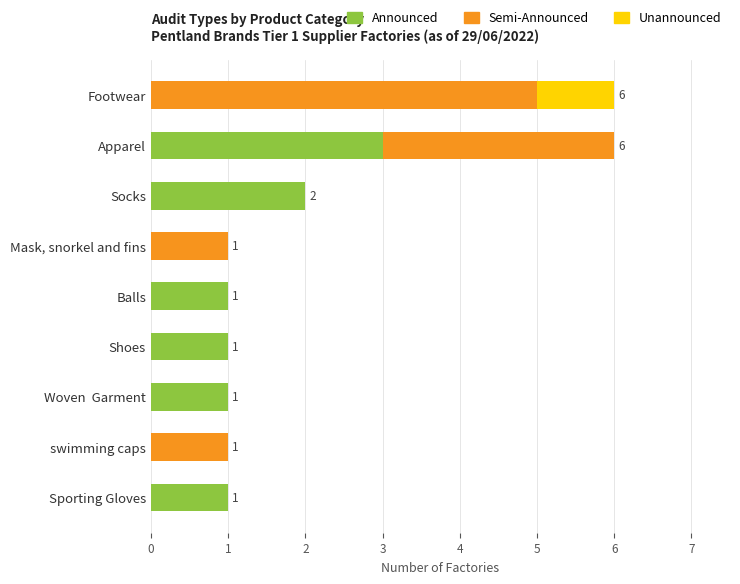

What is the maximum value for Announced?

3